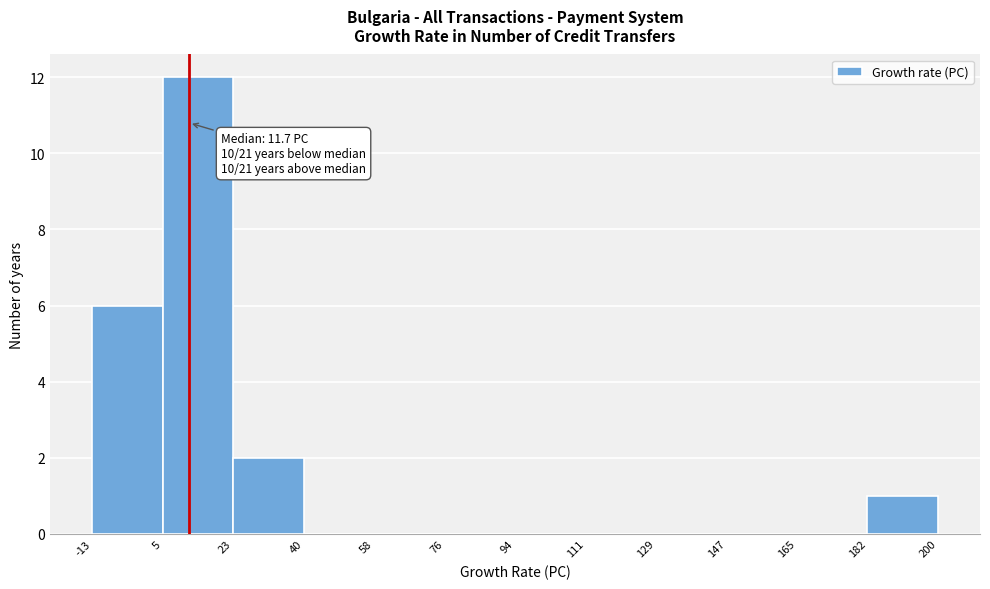

Over which range of the x-axis is the bar tallest?

5 to 23